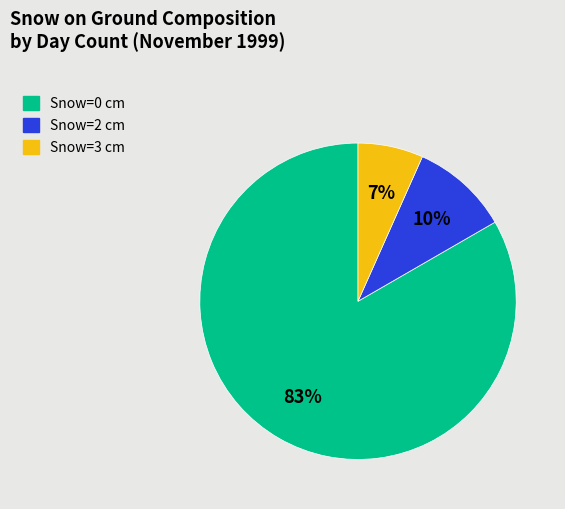

Is there a majority slice in this chart?

Yes